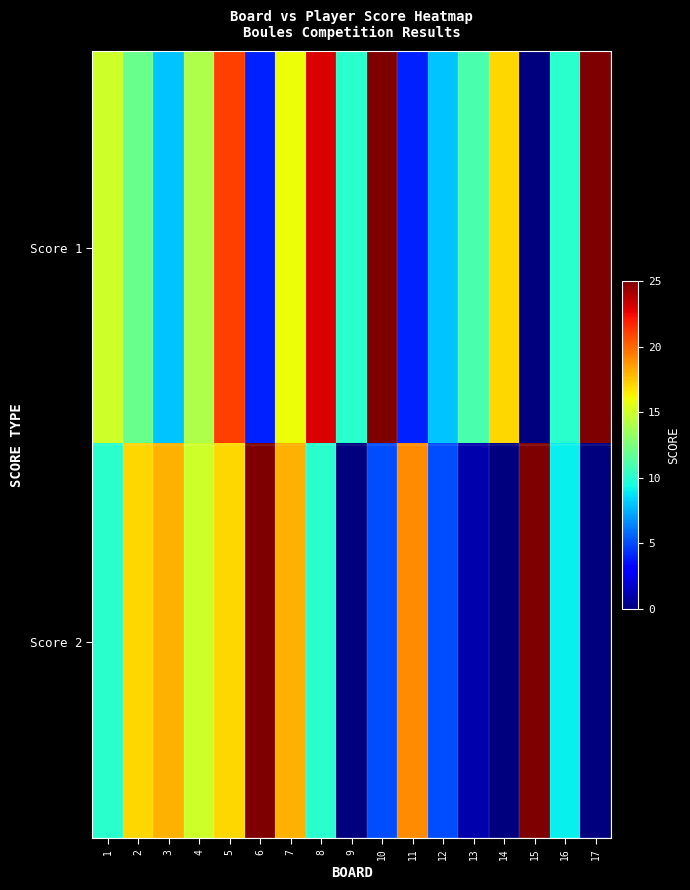

At 13, list the series in order from smallest to largest.

Score 2, Score 1